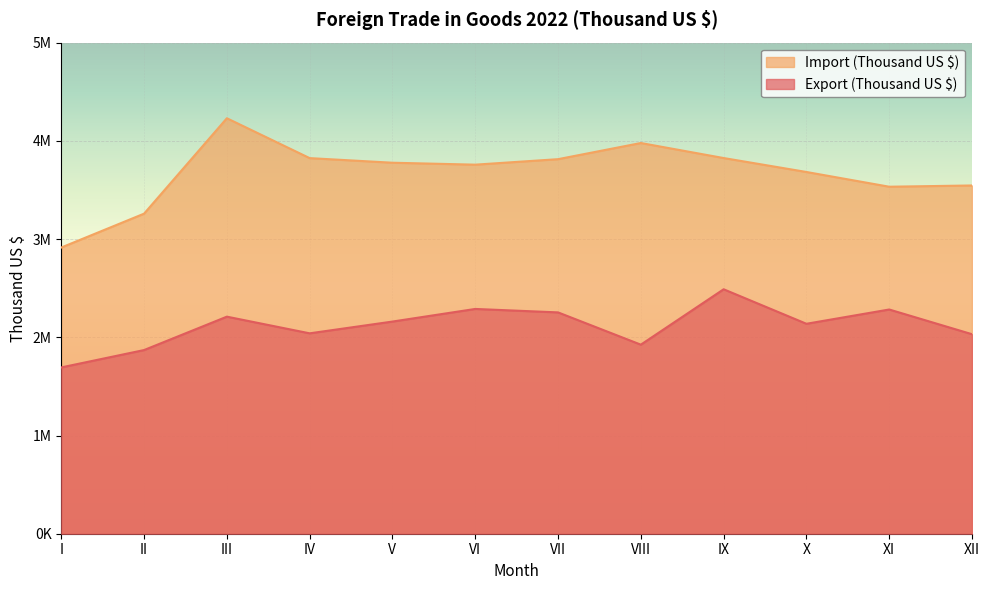

Between XII and V, which is larger?

V